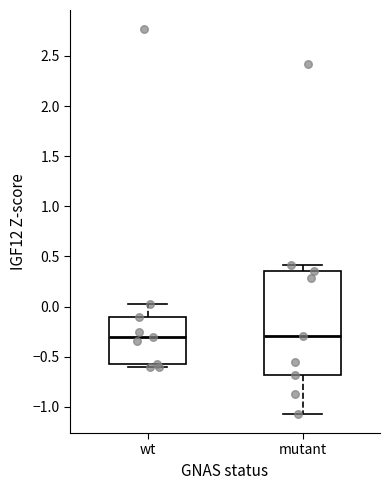

Where does the upper whisker of the box for mutant end on the y-axis? The values are not printed on the chart, so give them approximately, as read against the axis.

0.40